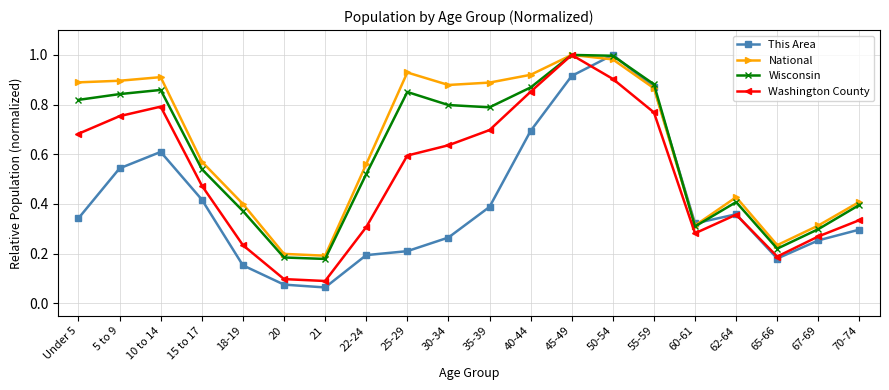

In Wisconsin, how many points are higher than both neighbors (excluding endpoints)?

4